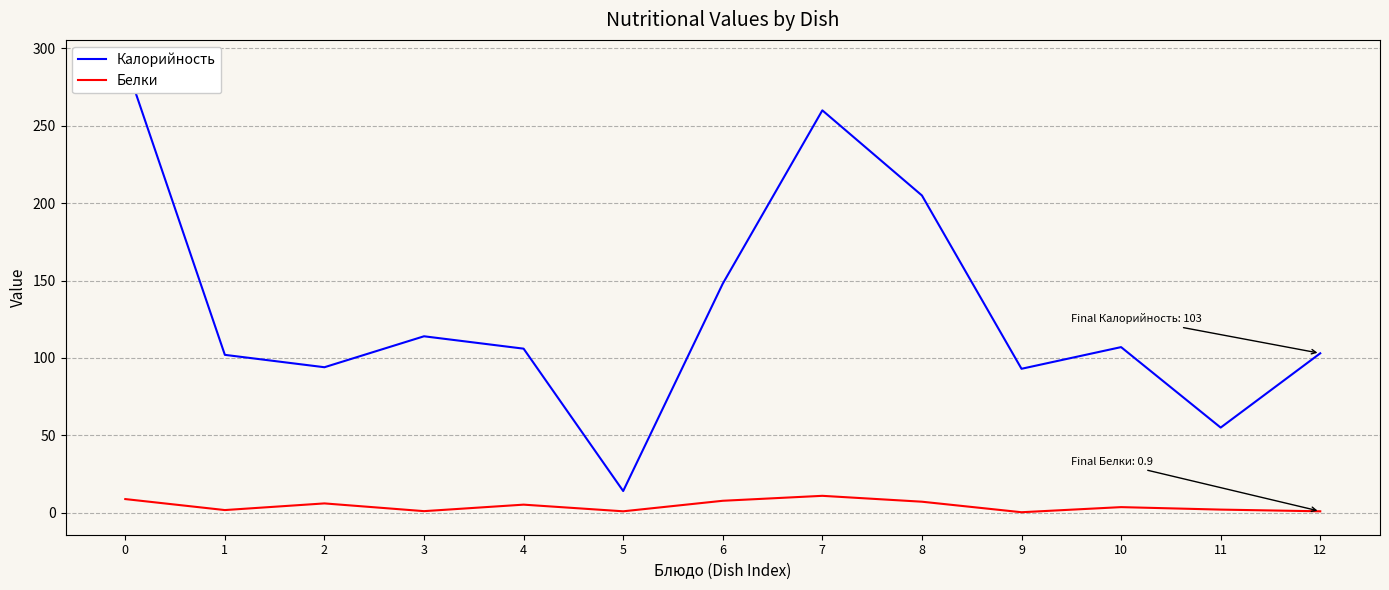

At how many categories does at least one series exceed 30?

12